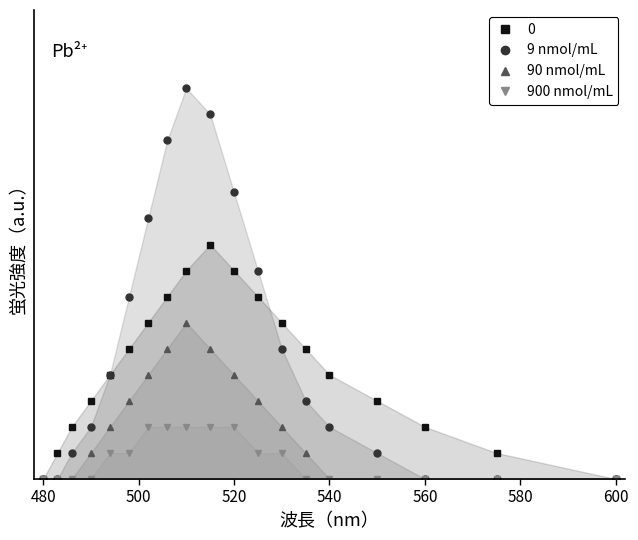

The value of Juni at 480 is 2. True or false?

False